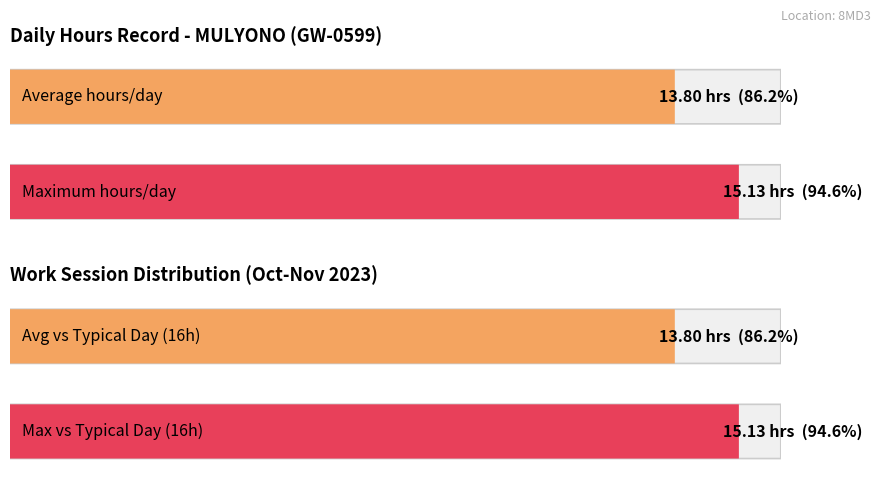

The chart shows a value of 19.1 at 6-Mon. True or false?

False